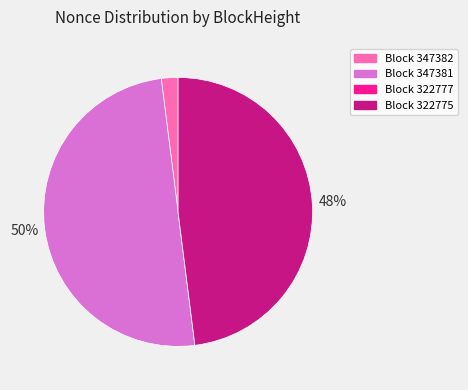

To the nearest percent, what is the difference between the largest and smallest slice percentages?

50%